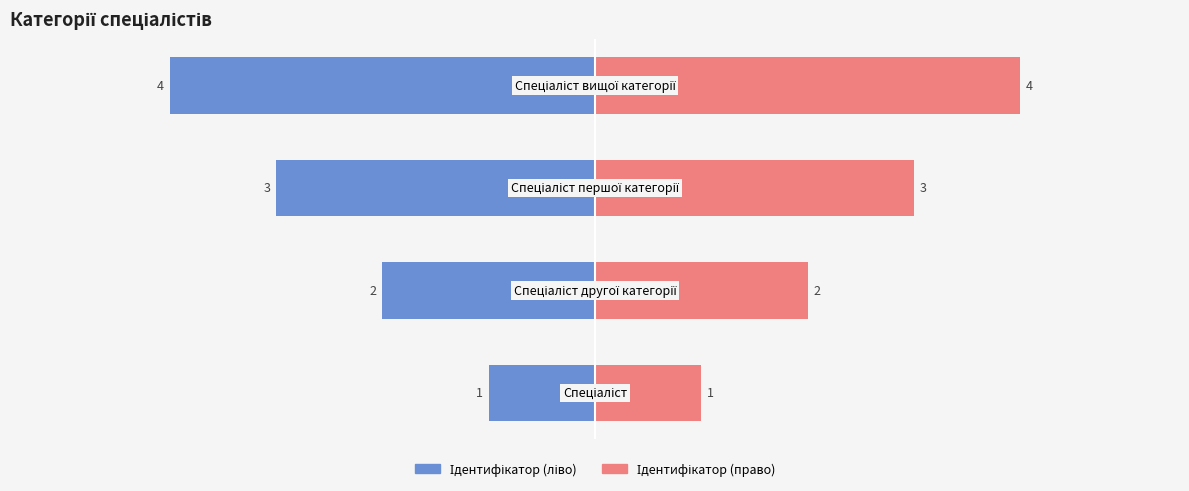

Is it true that Ідентифікатор (ліво) equals -3 at 1?

False